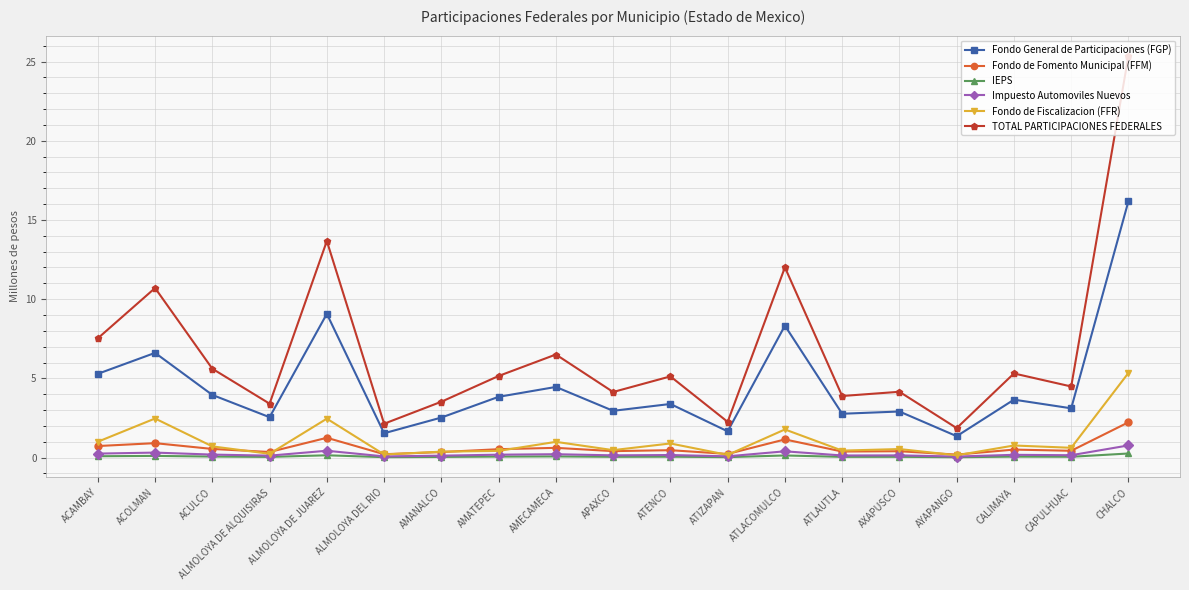

True or false: TOTAL PARTICIPACIONES FEDERALES and Fondo General de Participaciones (FGP) cross at least once.

False